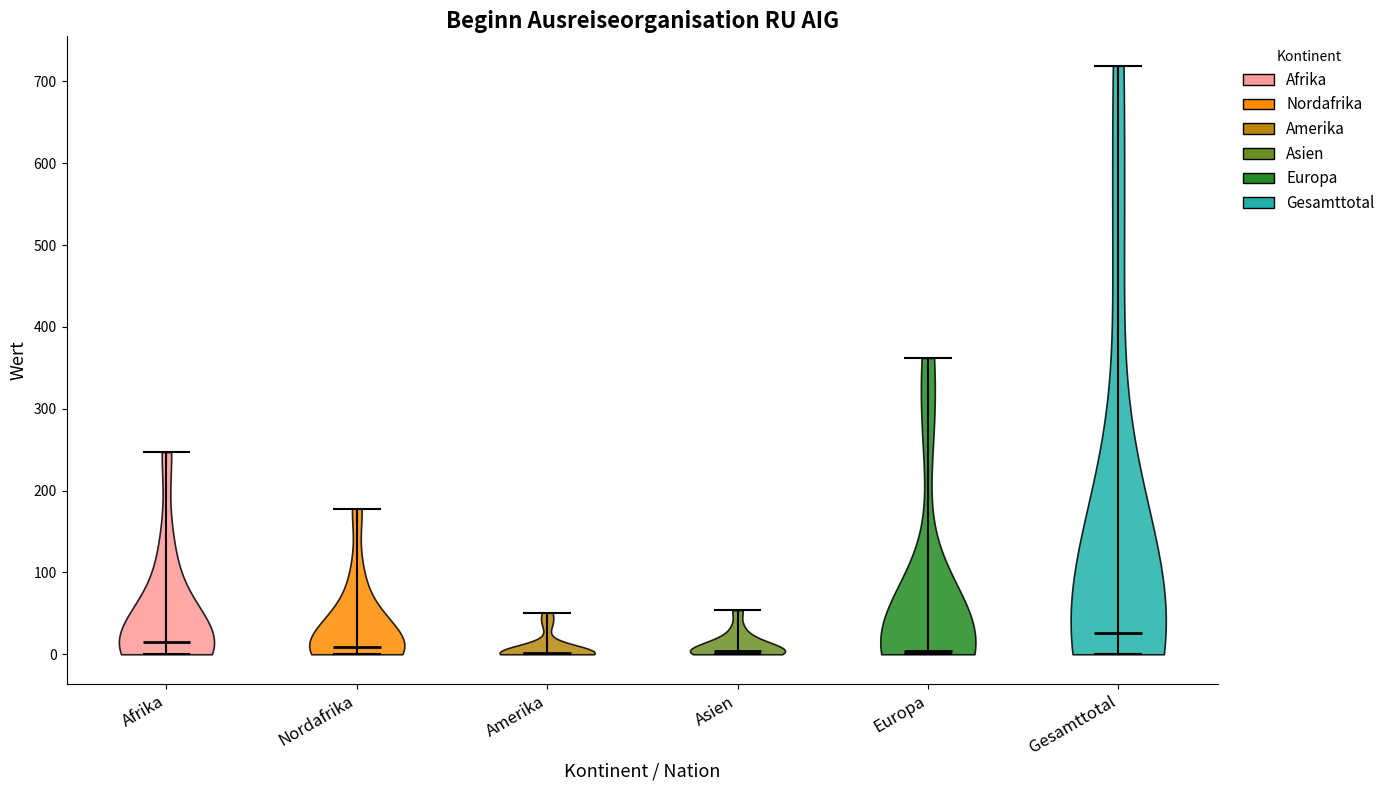

Reading left to right, read every violin against the y-axis: where its median line is, and the lowest and highest points it reaches. The values are not printed on the chart, so give them approximately, as read against the axis.

Afrika: median line 20, lowest point 0, highest point 250
Nordafrika: median line 10, lowest point 0, highest point 180
Amerika: median line 0, lowest point 0, highest point 50
Asien: median line 0, lowest point 0, highest point 50
Europa: median line 0, lowest point 0, highest point 360
Gesamttotal: median line 30, lowest point 0, highest point 720